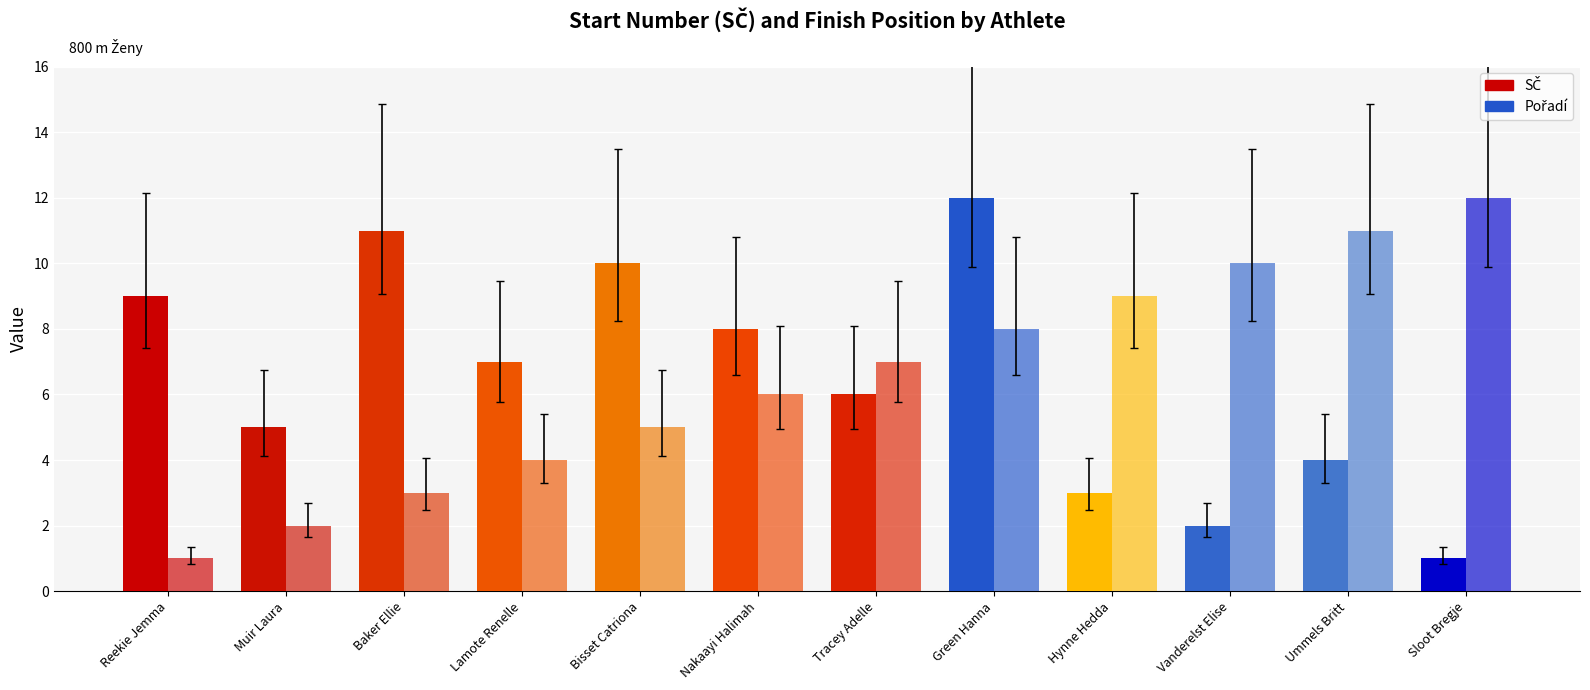

What is the average value of the SČ series?

6